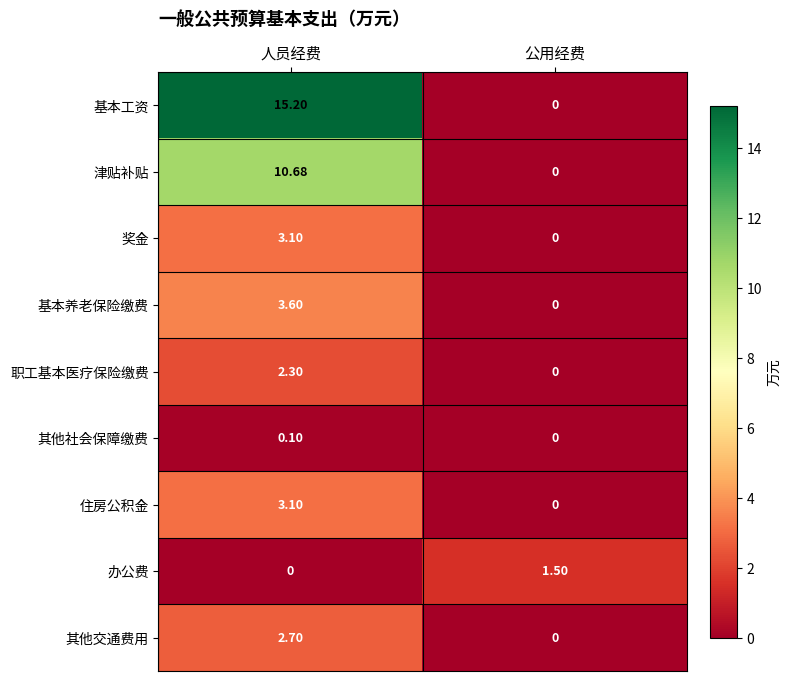

At which label does 其他交通费用 first exceed 2?

人员经费